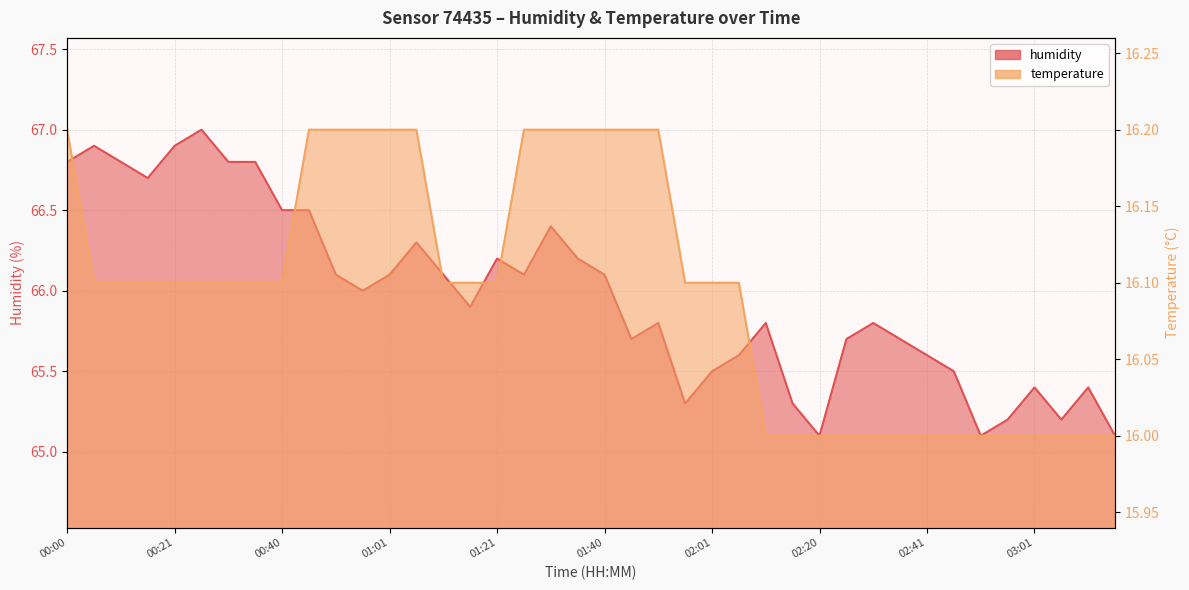

Where is temperature nearest to the value 16?

02:10